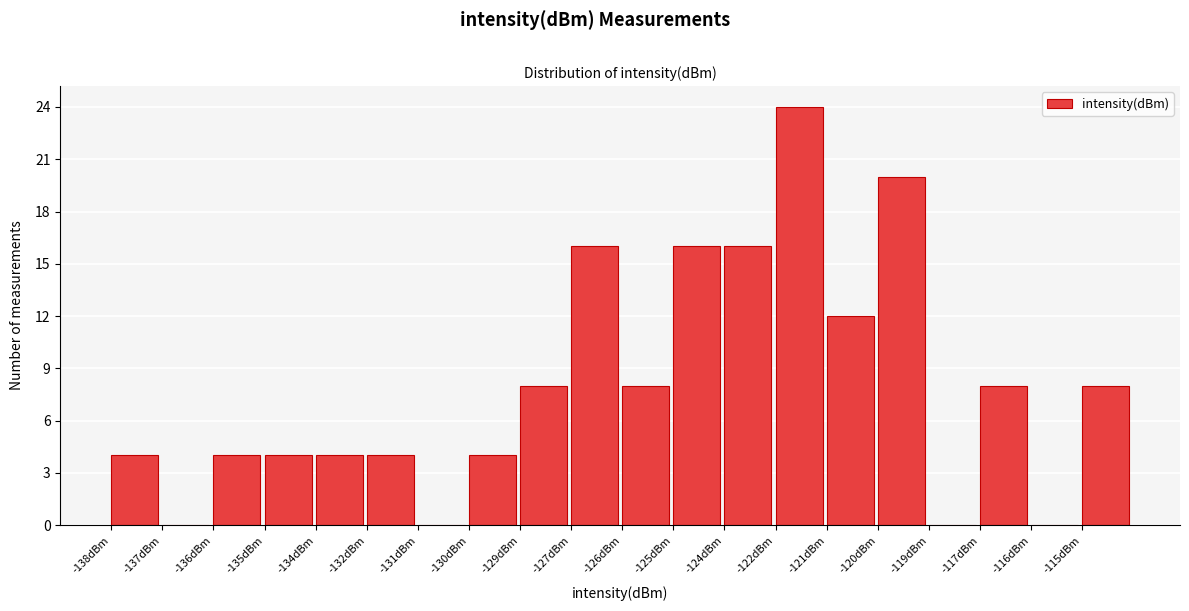

Reading left to right, transcribe all the data shown in this chart.

-138dBm=4	-137dBm=0	-136dBm=4	-135dBm=4	-134dBm=4	-132dBm=4	-131dBm=0	-130dBm=4	-129dBm=8	-127dBm=16	-126dBm=8	-125dBm=16	-124dBm=16	-122dBm=24	-121dBm=12	-120dBm=20	-119dBm=0	-117dBm=8	-116dBm=0	-115dBm=8